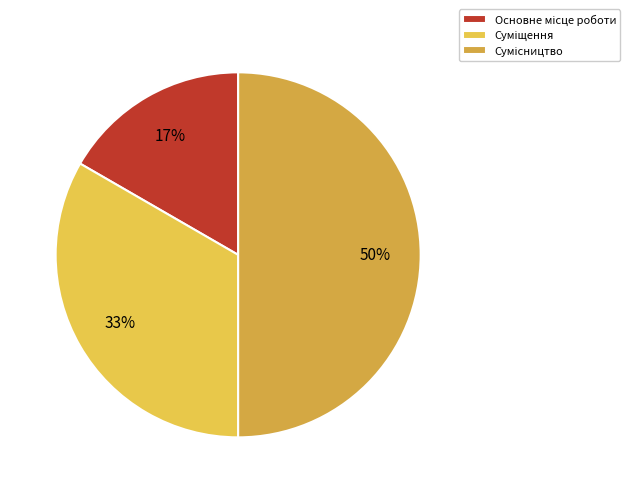

True or false: Сумісництво accounts for 60% of the total.

False